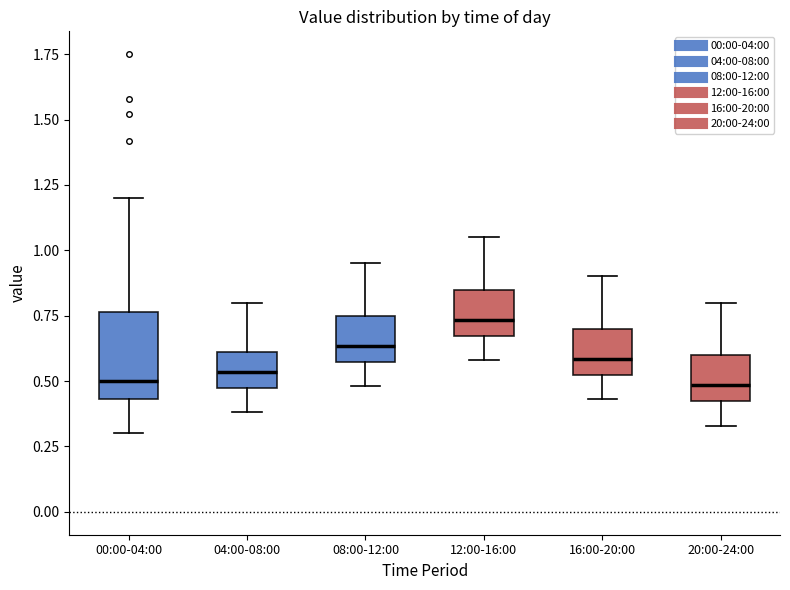

Reading left to right, transcribe this box plot: for each box, give where its median line is, the range the box spans, and where its two whiskers end, as read against the y-axis. The values are not printed on the chart, so give them approximately, as read against the axis.

00:00-04:00: median 0.50, box 0.45 to 0.75, whiskers 0.30 to 1.20
04:00-08:00: median 0.55, box 0.45 to 0.60, whiskers 0.40 to 0.80
08:00-12:00: median 0.65, box 0.55 to 0.75, whiskers 0.50 to 0.95
12:00-16:00: median 0.75, box 0.65 to 0.85, whiskers 0.60 to 1.05
16:00-20:00: median 0.60, box 0.50 to 0.70, whiskers 0.45 to 0.90
20:00-24:00: median 0.50, box 0.40 to 0.60, whiskers 0.35 to 0.80